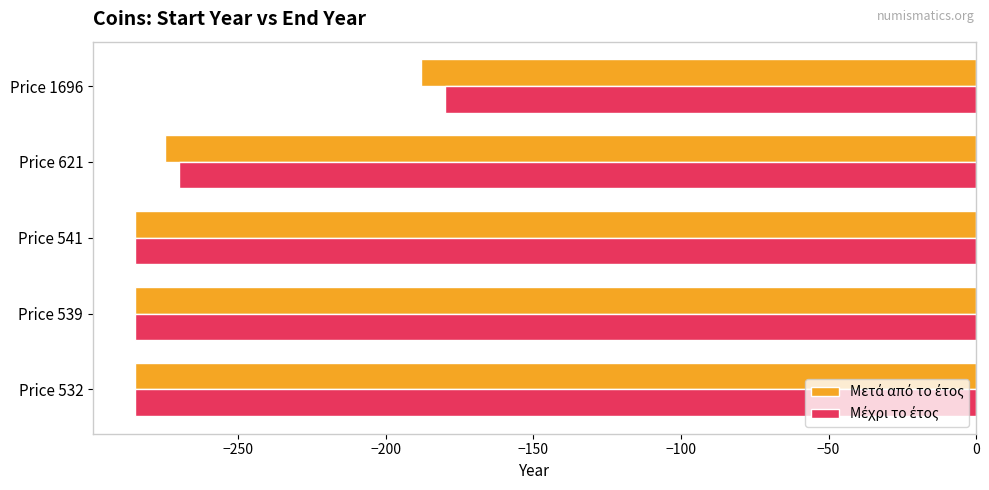

What is the minimum value shown in the chart?

-285